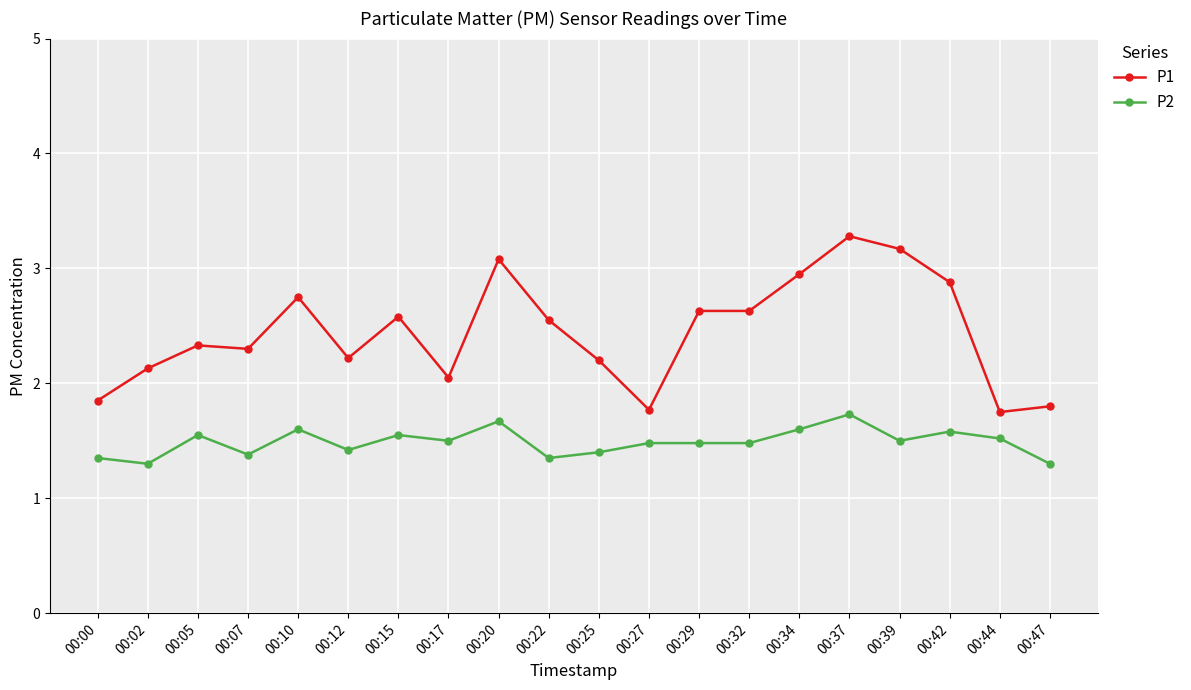

At which category is the sum across all series the highest?

00:37